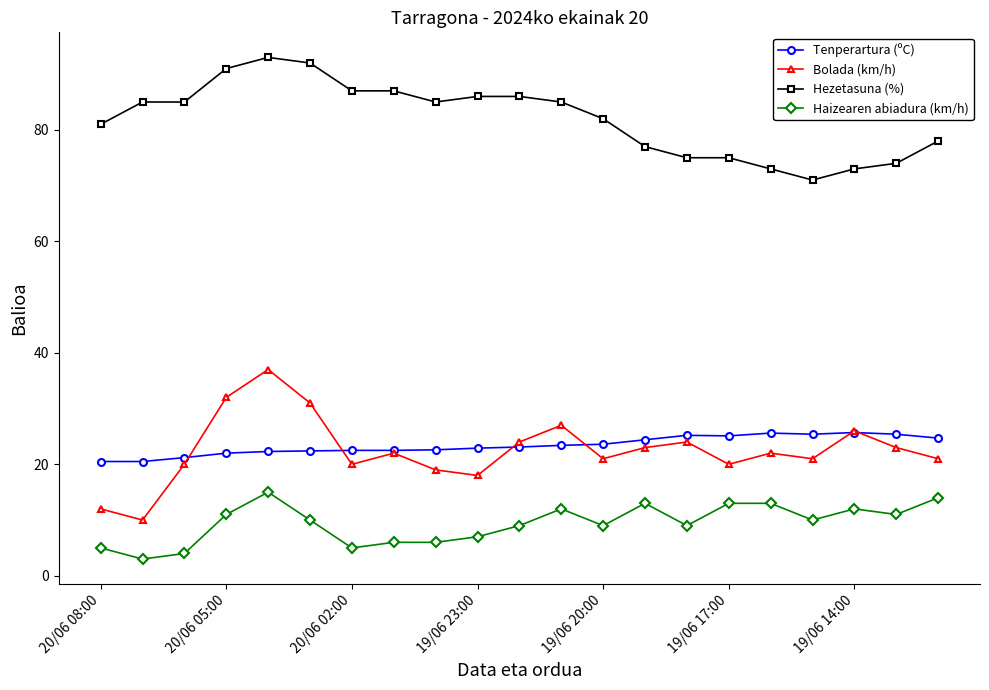

Rank the series by their maximum value, from lowest to highest.

Haizearen abiadura (km/h), Tenperartura (ºC), Bolada (km/h), Hezetasuna (%)